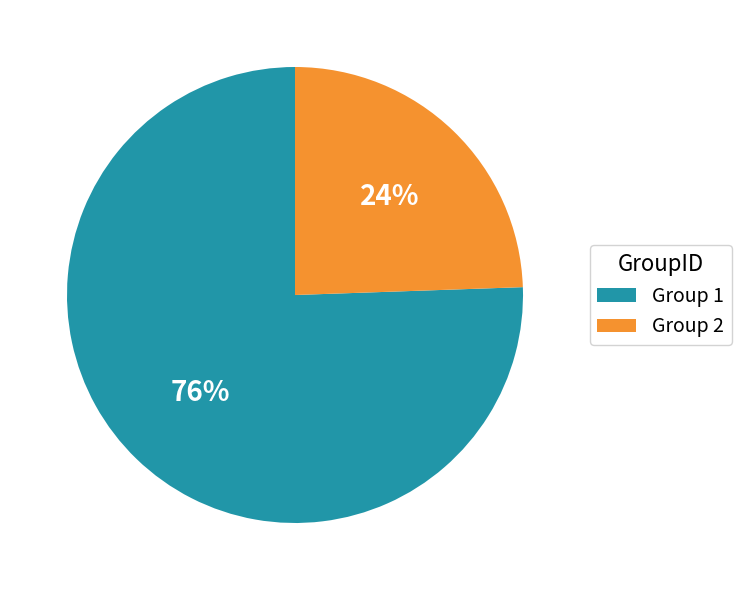

Is it true that Group 2 is 24% of the pie?

True